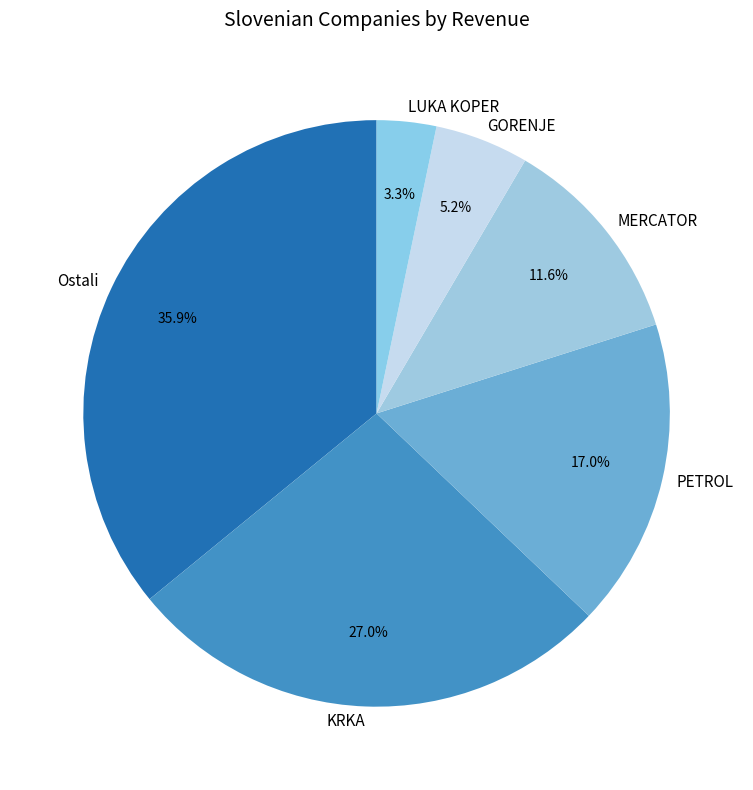

To the nearest percent, what is the difference between the largest and smallest slice percentages?

33%